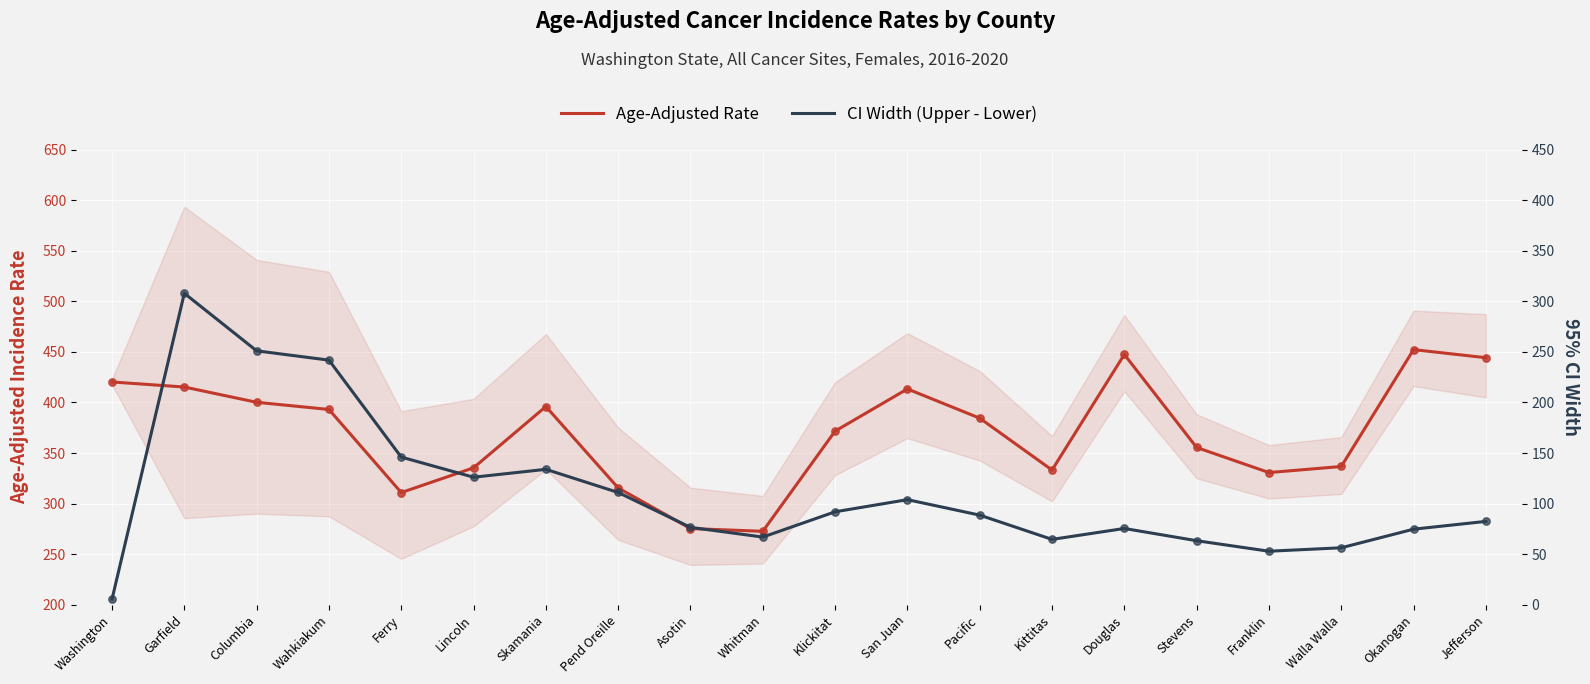

What is the total value across all series at San Juan?

517.3